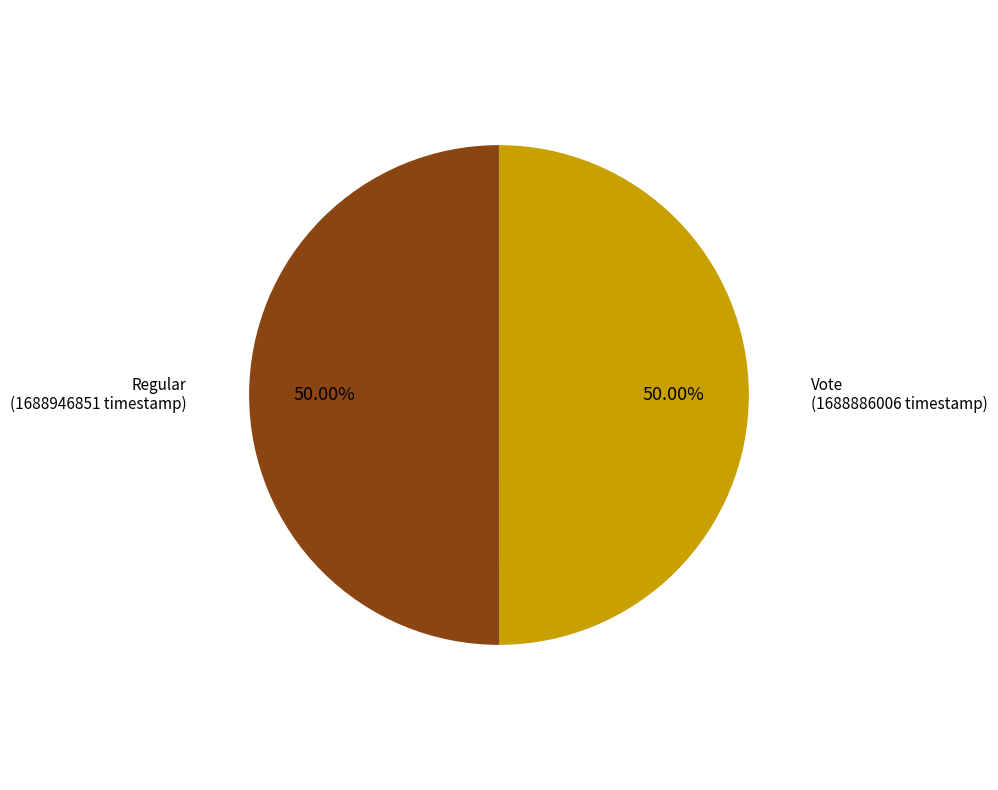

To the nearest percent, what is the combined percentage of Vote and Regular?

100%